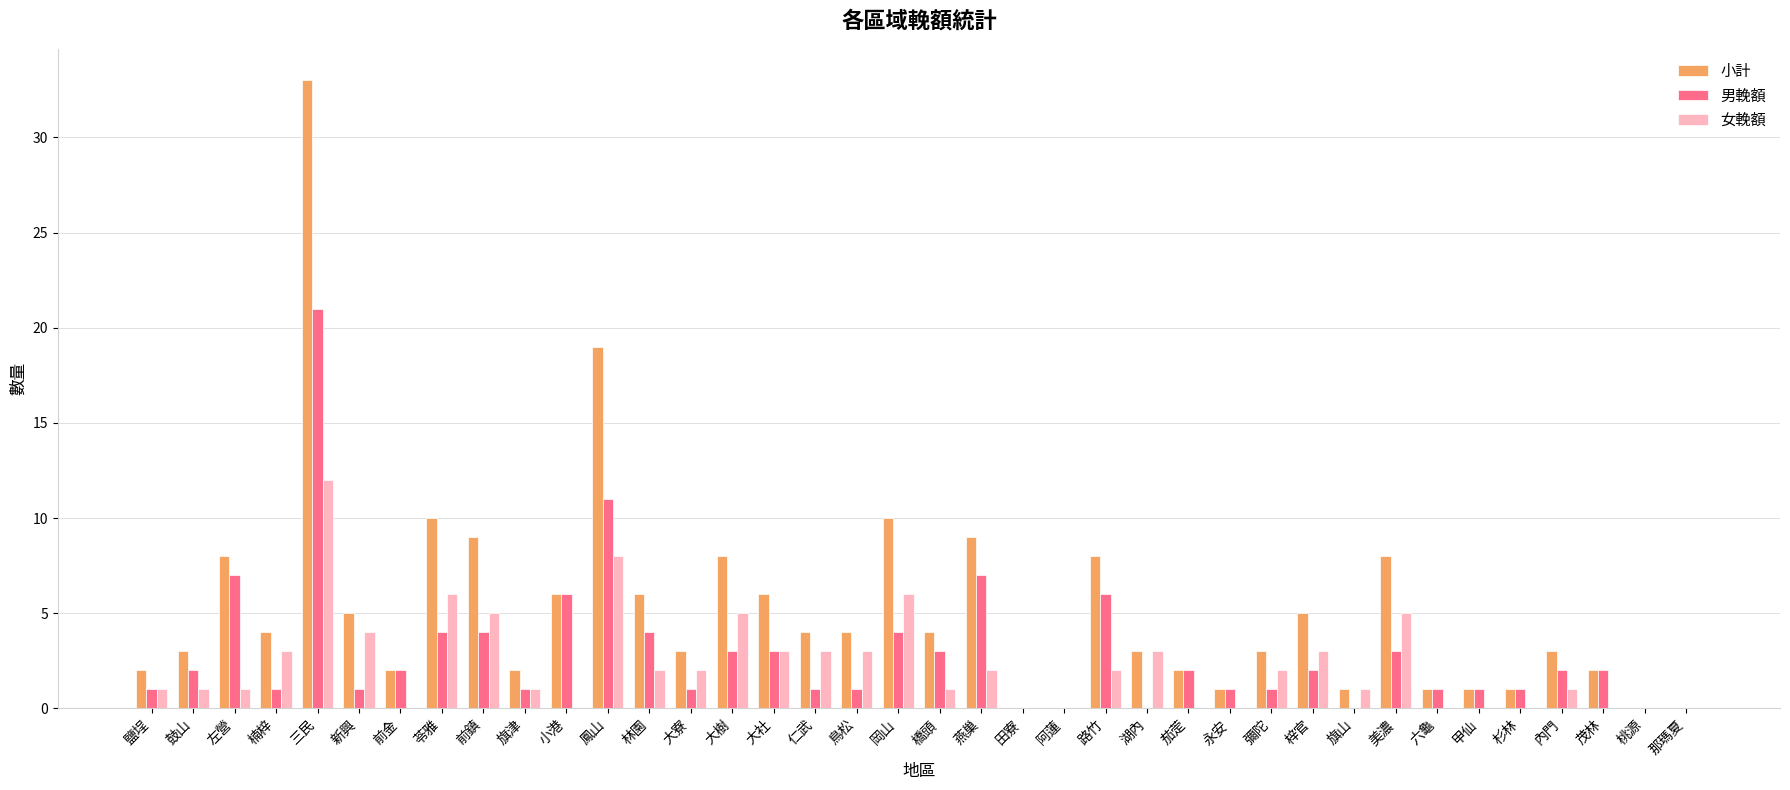

Which series has the largest total across all categories?

小計